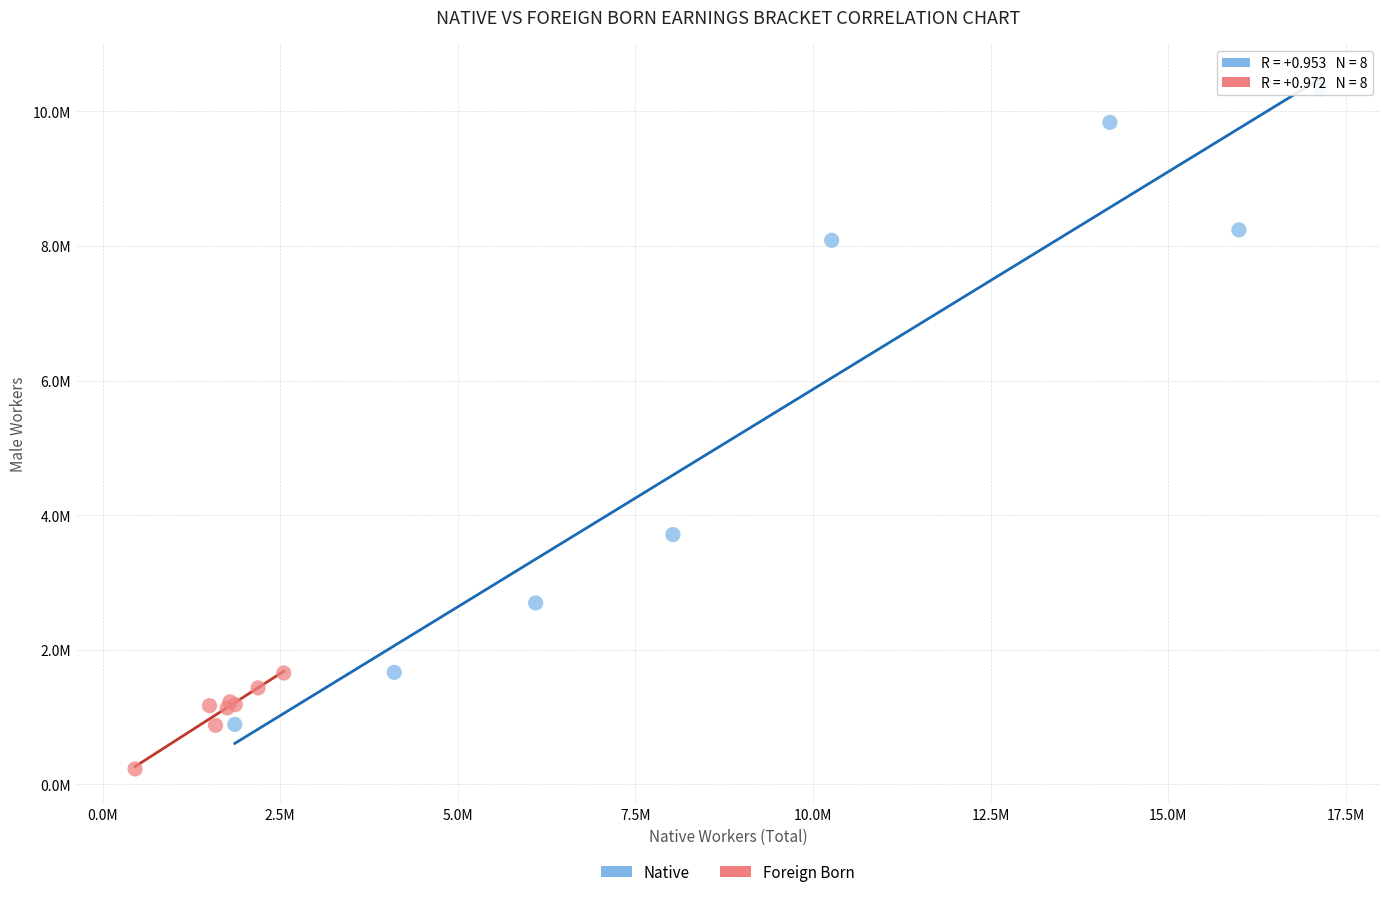

Which series contains the highest Y value?

Native